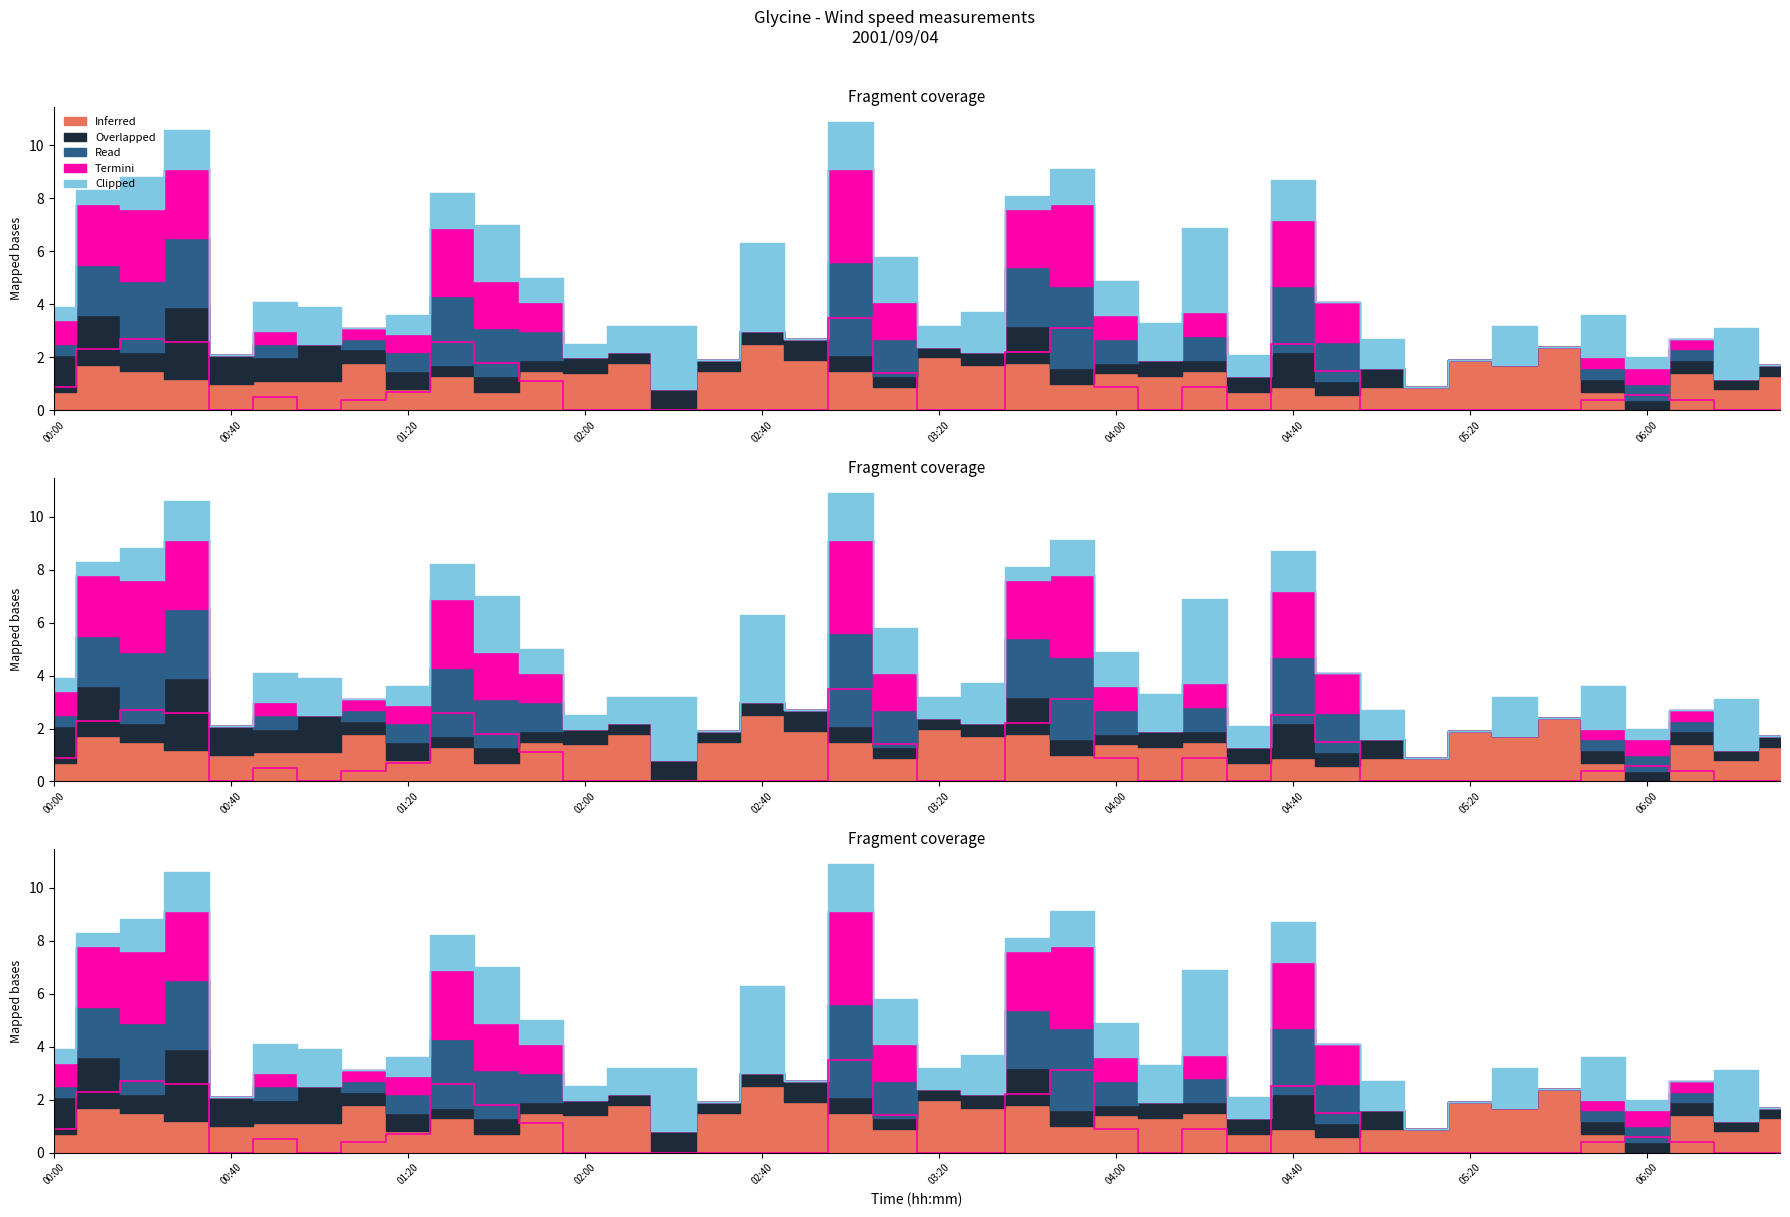

How many categories are shown in the chart?

40